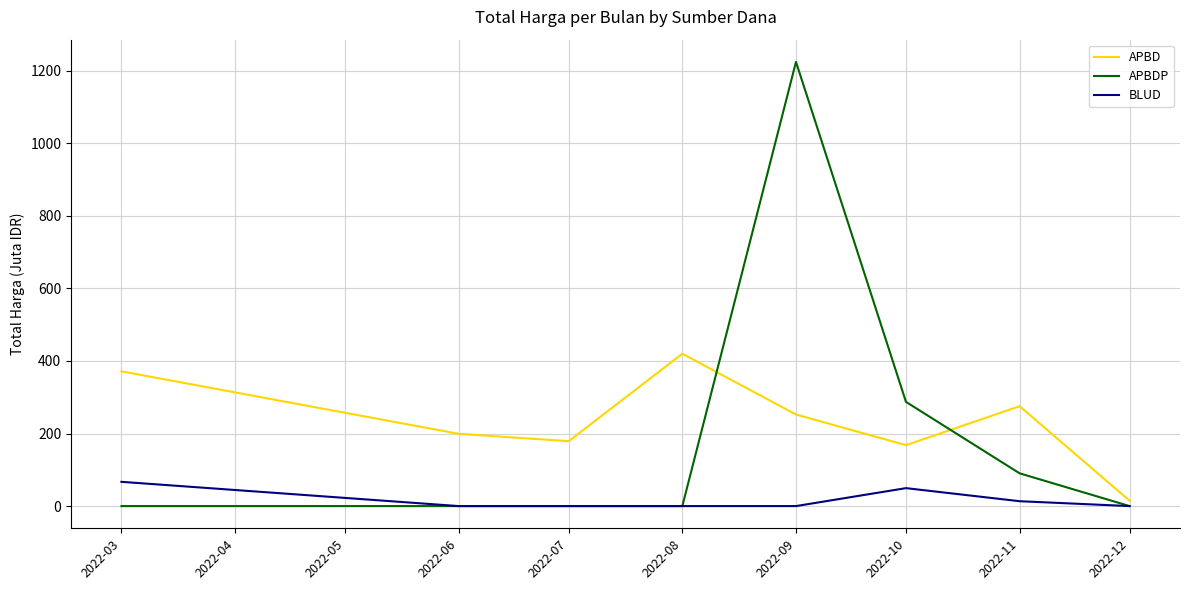

What is the maximum value for APBD?

420.1